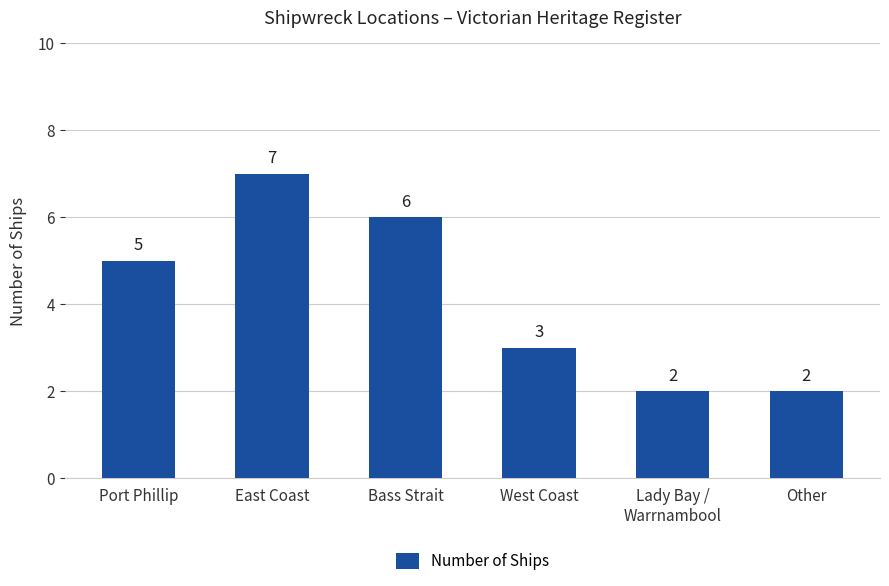

Reading left to right, extract all data points from this chart.

Port Phillip=5	East Coast=7	Bass Strait=6	West Coast=3	Lady Bay /
Warrnambool=2	Other=2